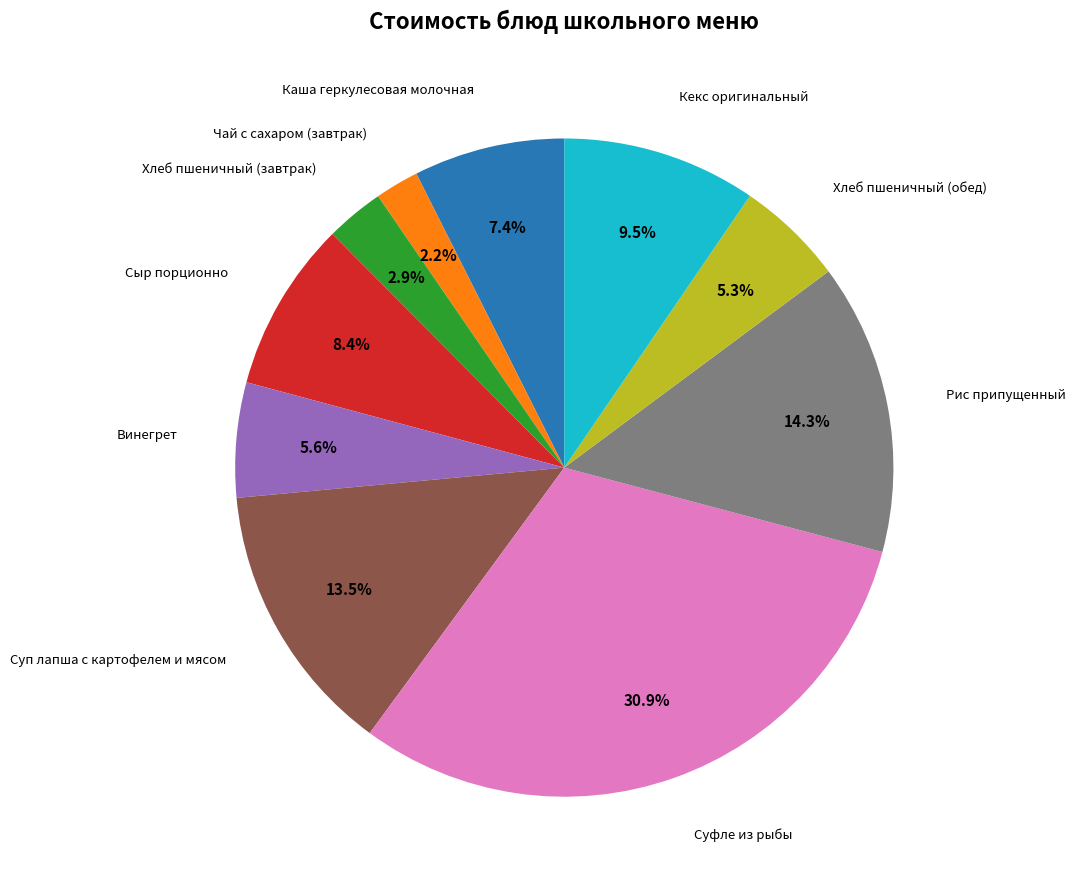

Is there any slice that represents more than half of the pie?

No